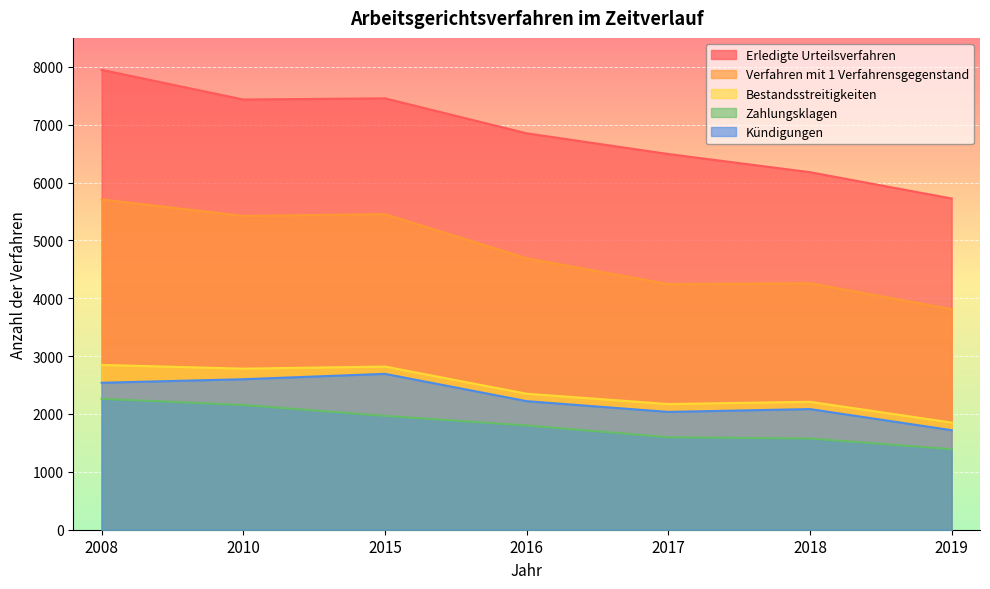

At 2016, list the series in order from largest to smallest.

Erledigte Urteilsverfahren, Verfahren mit 1 Verfahrensgegenstand, Bestandsstreitigkeiten, Kündigungen, Zahlungsklagen